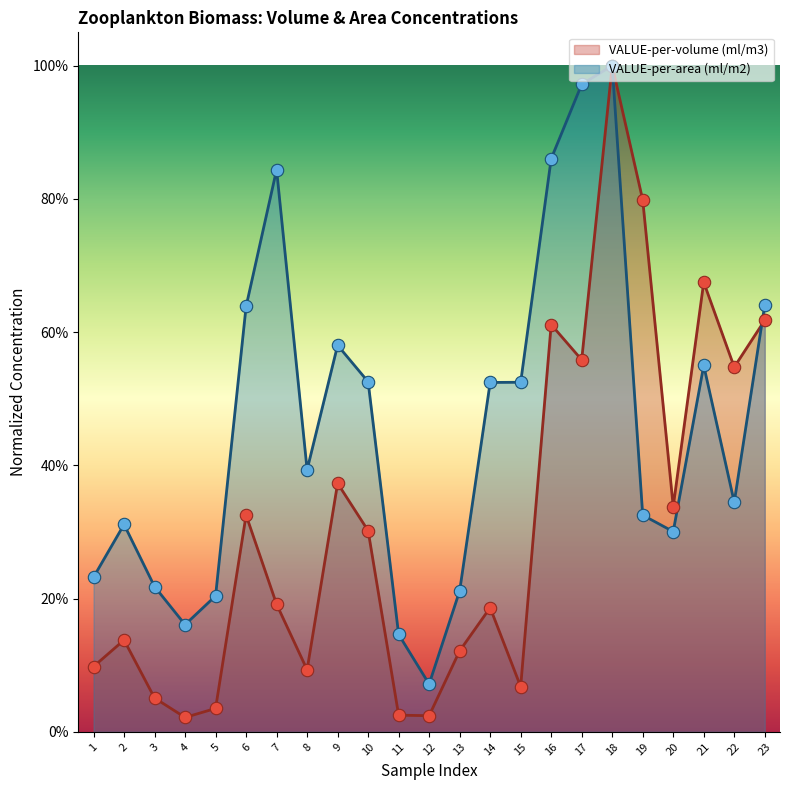

What are all the series names shown in the legend?

VALUE-per-volume (ml/m3), VALUE-per-area (ml/m2)